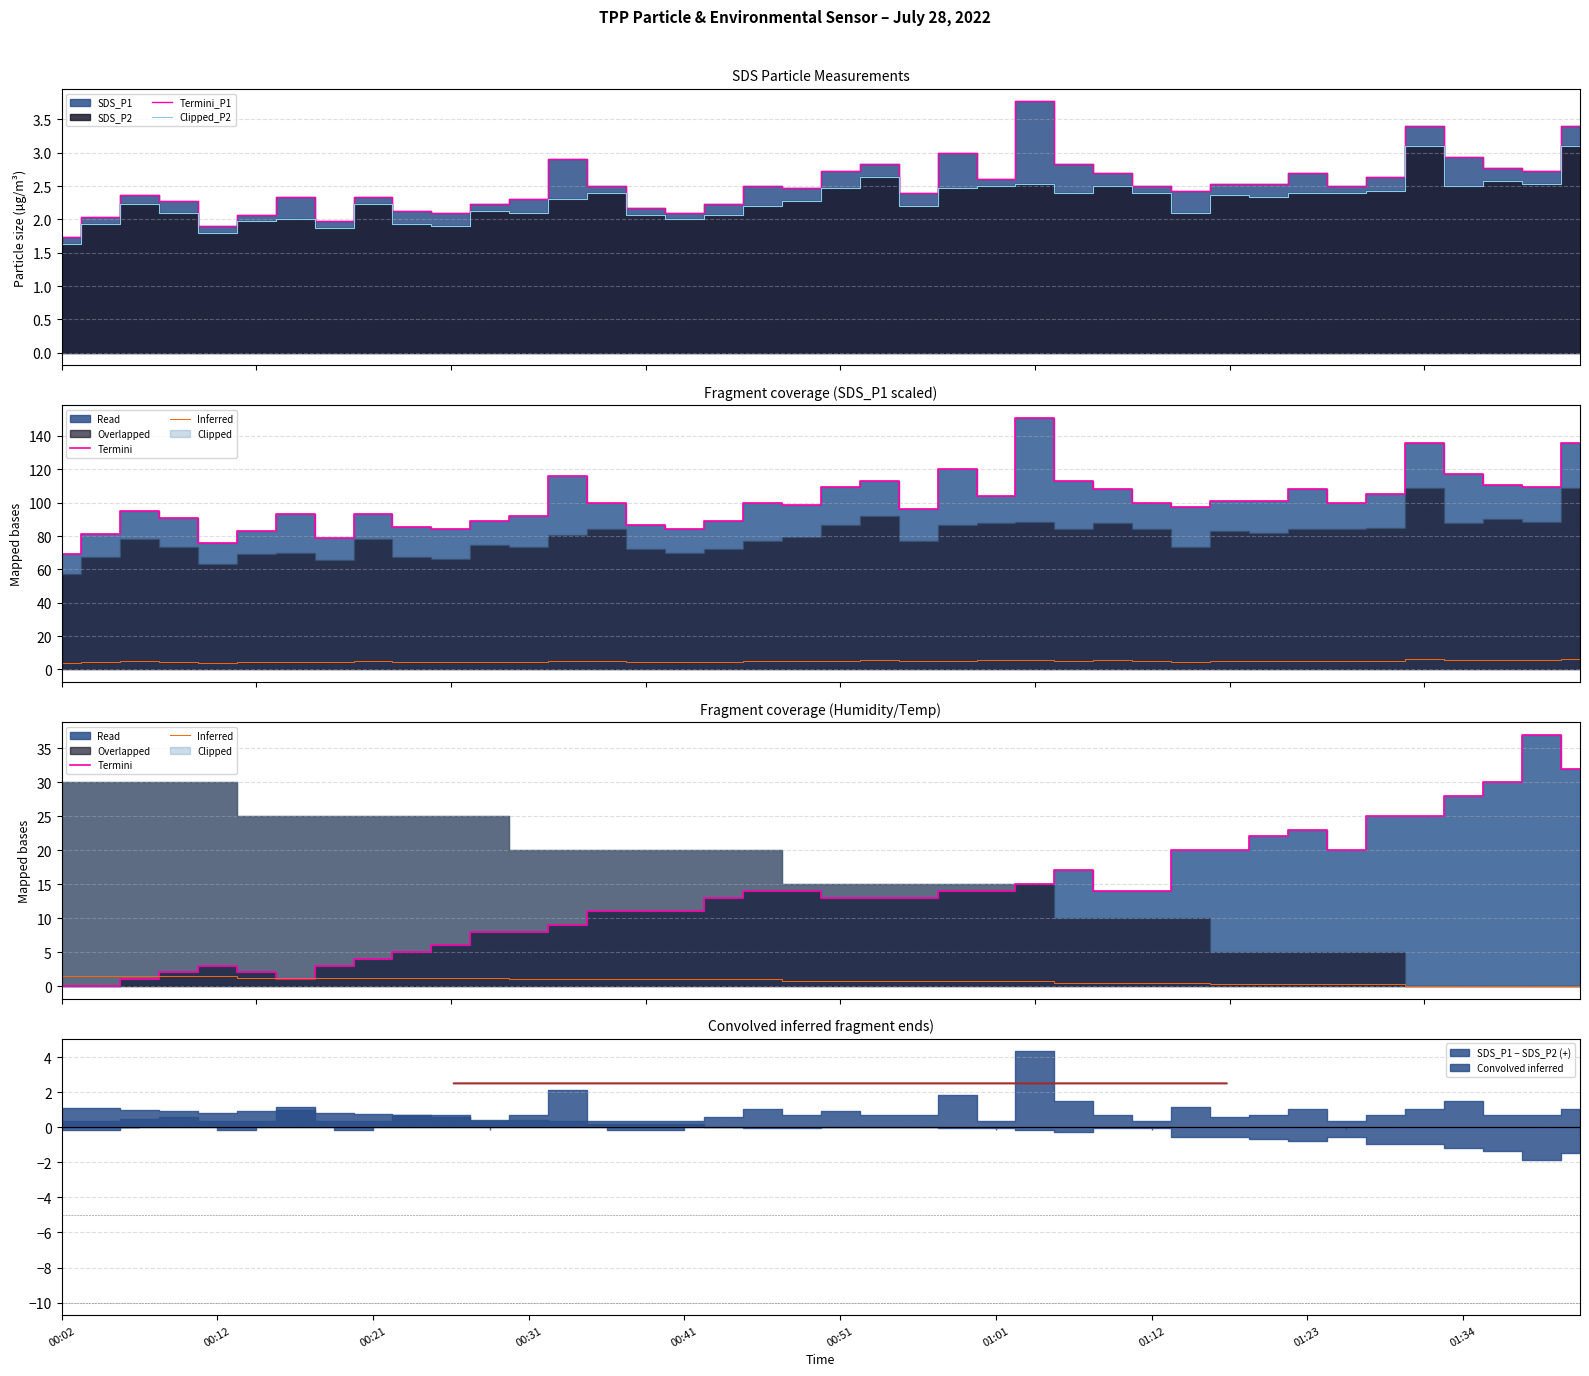

What is the maximum value for Termini_P1?

3.8